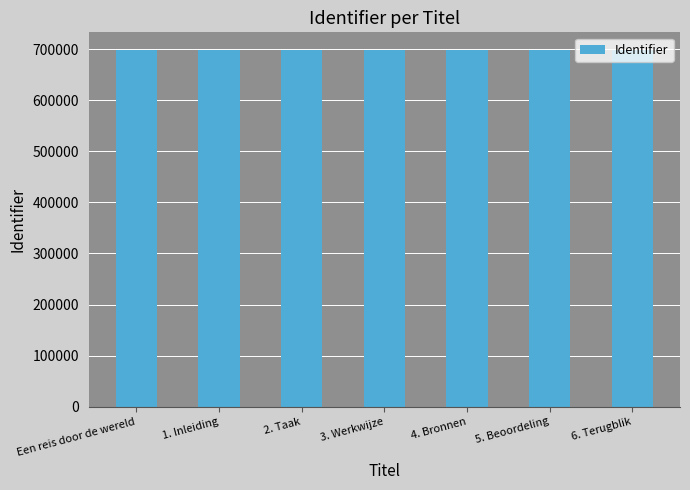

What is the label of the 5th bar from the right?

2. Taak